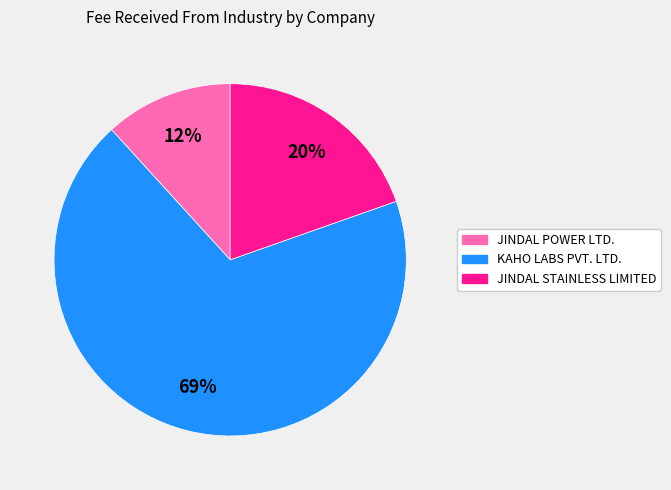

To the nearest percent, what is the combined percentage of KAHO LABS PVT. LTD. and JINDAL POWER LTD.?

80%